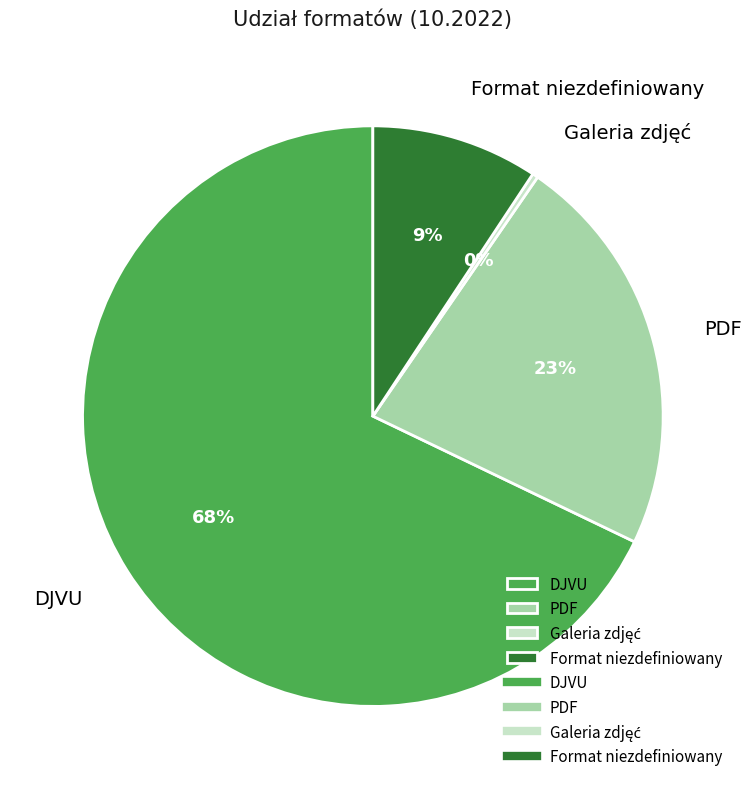

Is the sum of DJVU and Format niezdefiniowany greater than half?

Yes